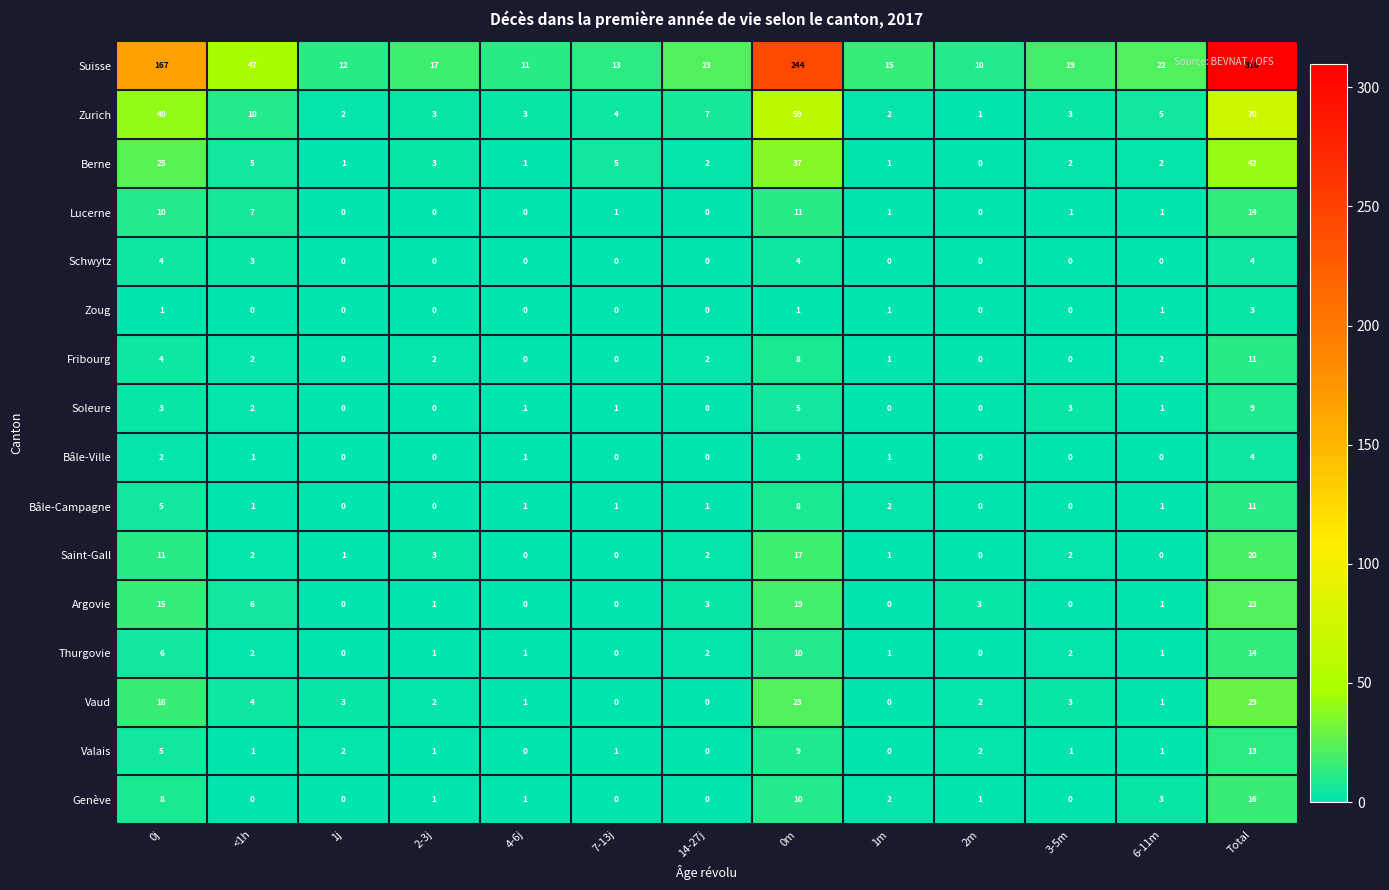

What is the maximum value for Soleure?

9